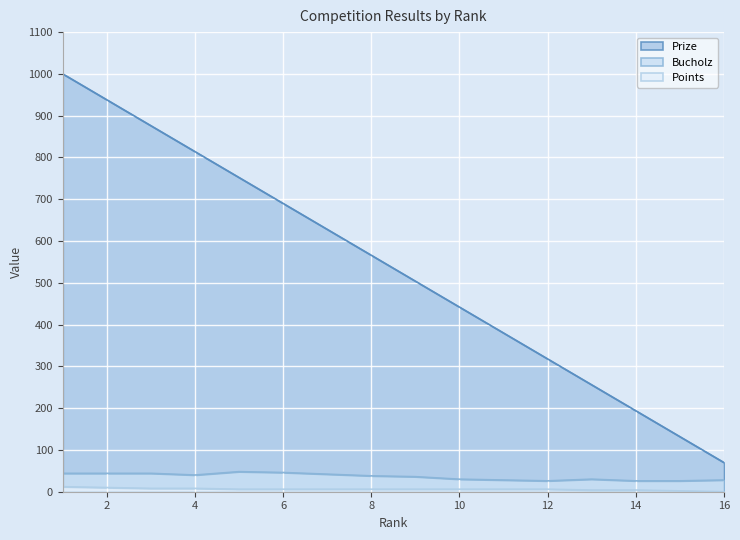

How many categories are shown in the chart?

16